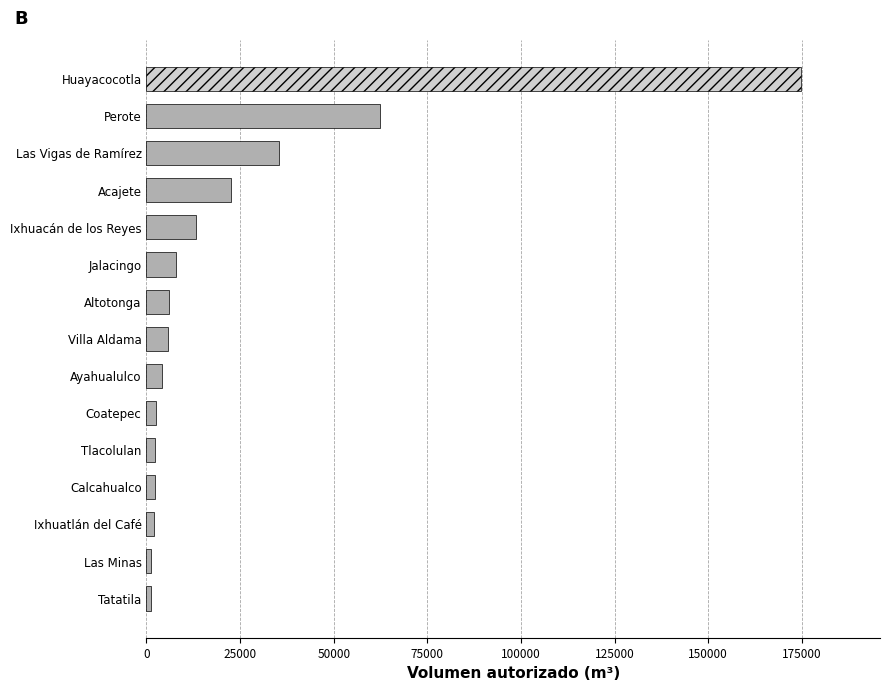

What is the difference between the maximum and minimum values?

173699.3